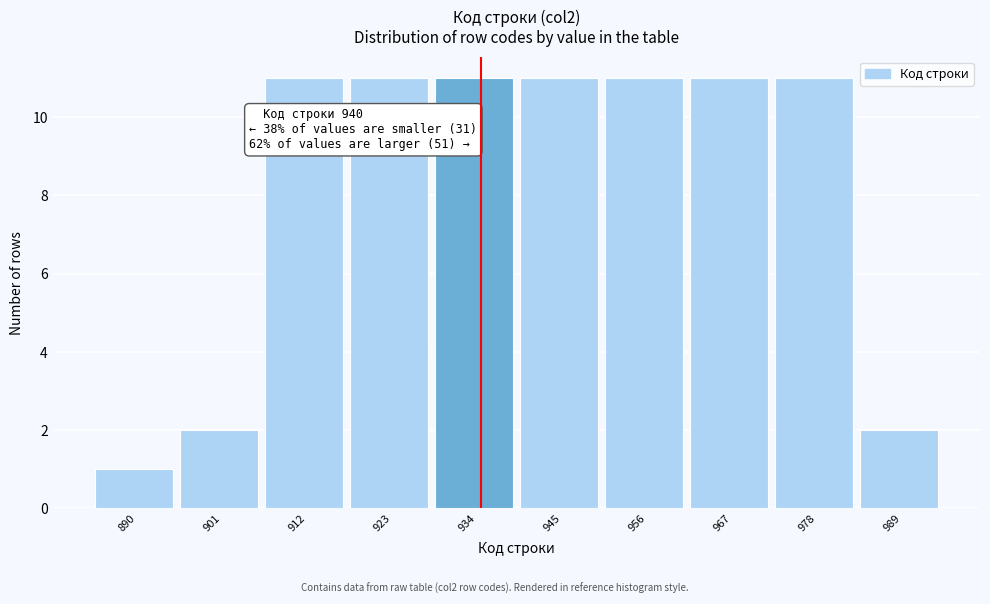

Reading left to right, transcribe all the data shown in this chart.

890=1	901=2	912=11	923=11	934=11	945=11	956=11	967=11	978=11	989=2